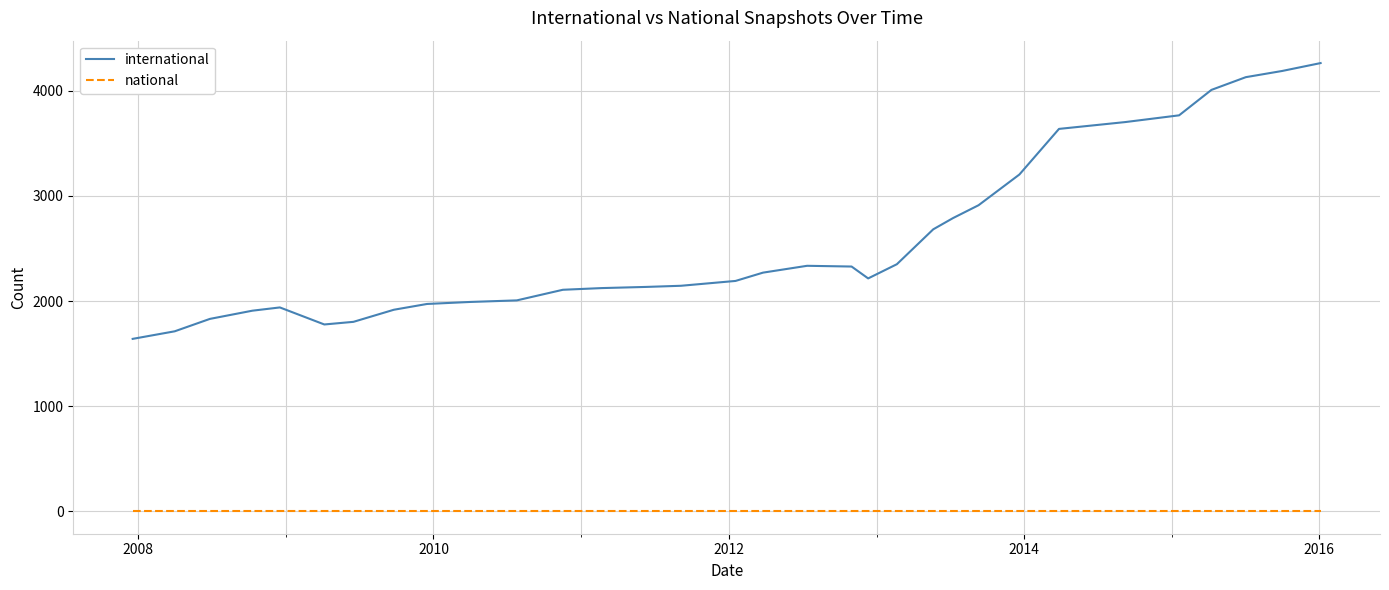

Which series has the largest total across all categories?

international